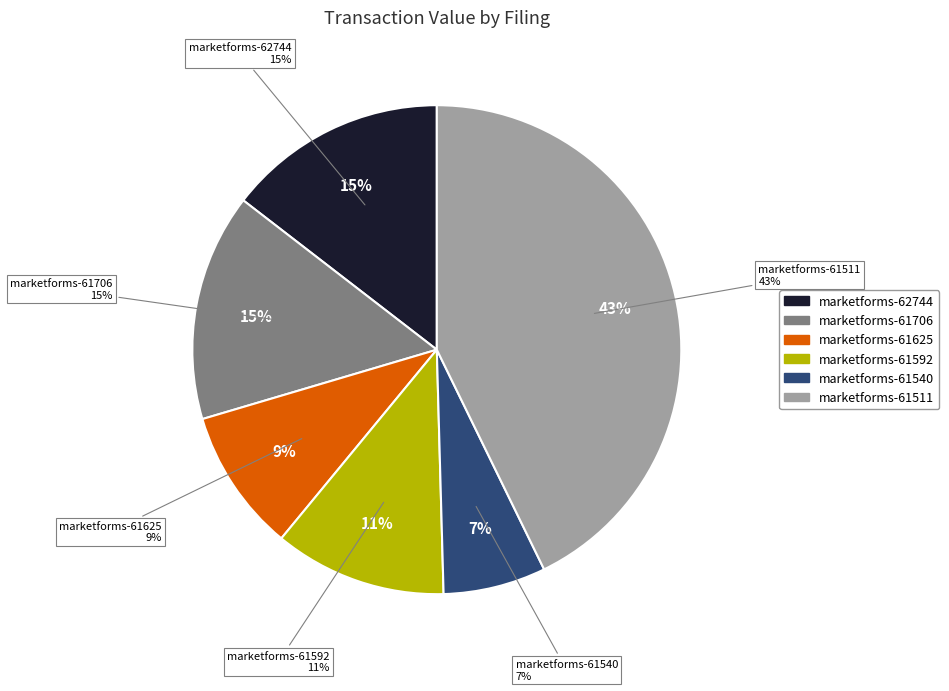

Is it true that marketforms-62744.xml is 29% of the pie?

False